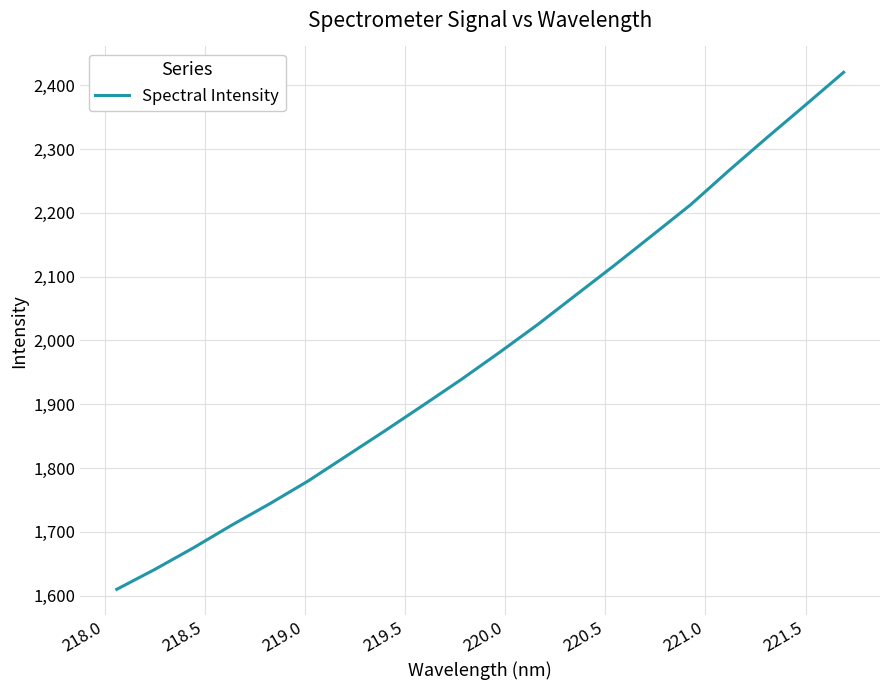

What is the greatest value displayed?

2420.3